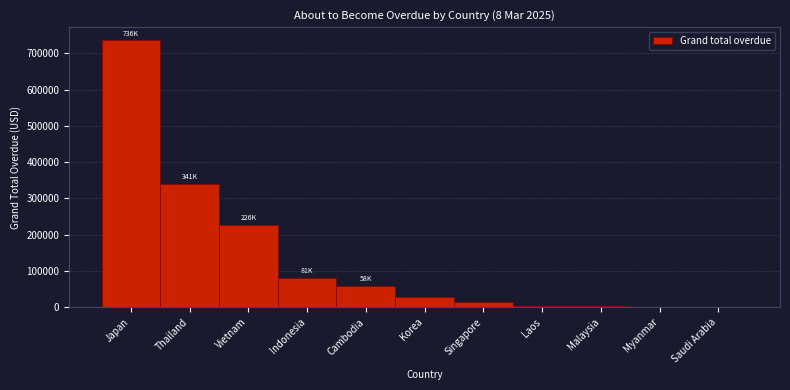

True or false: the data shows 16742.6 at Indonesia.

False